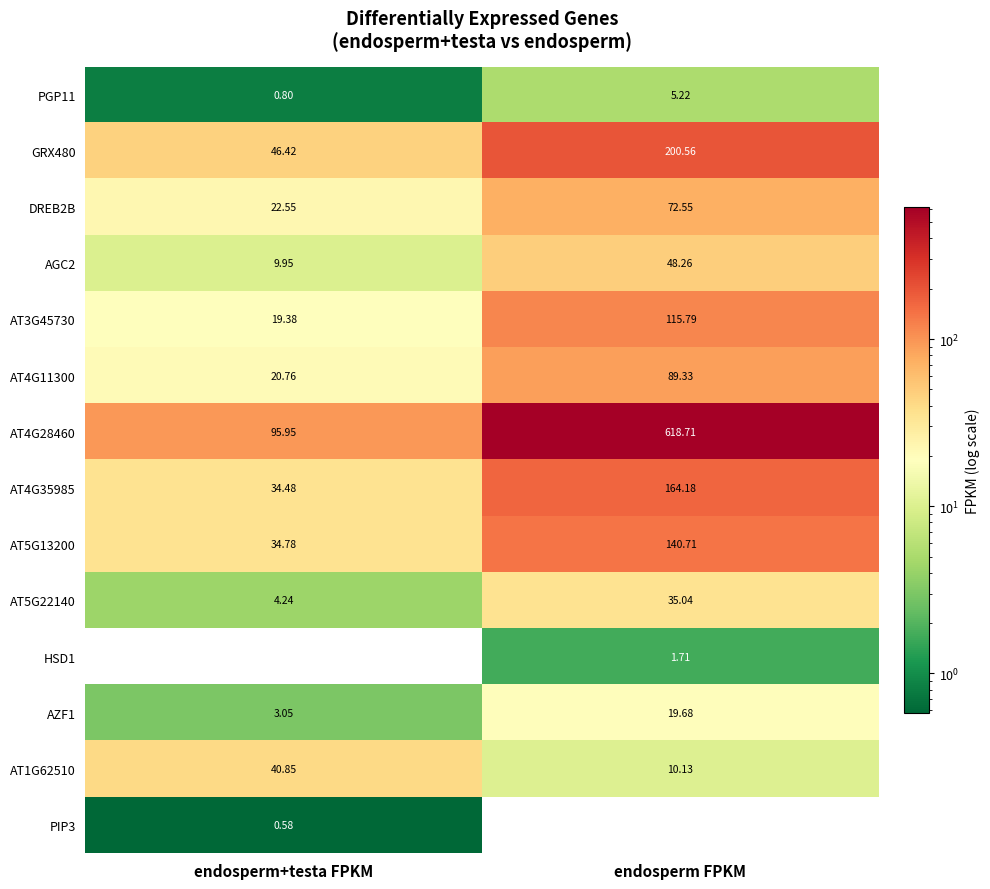

At how many categories does at least one series exceed 17?

2